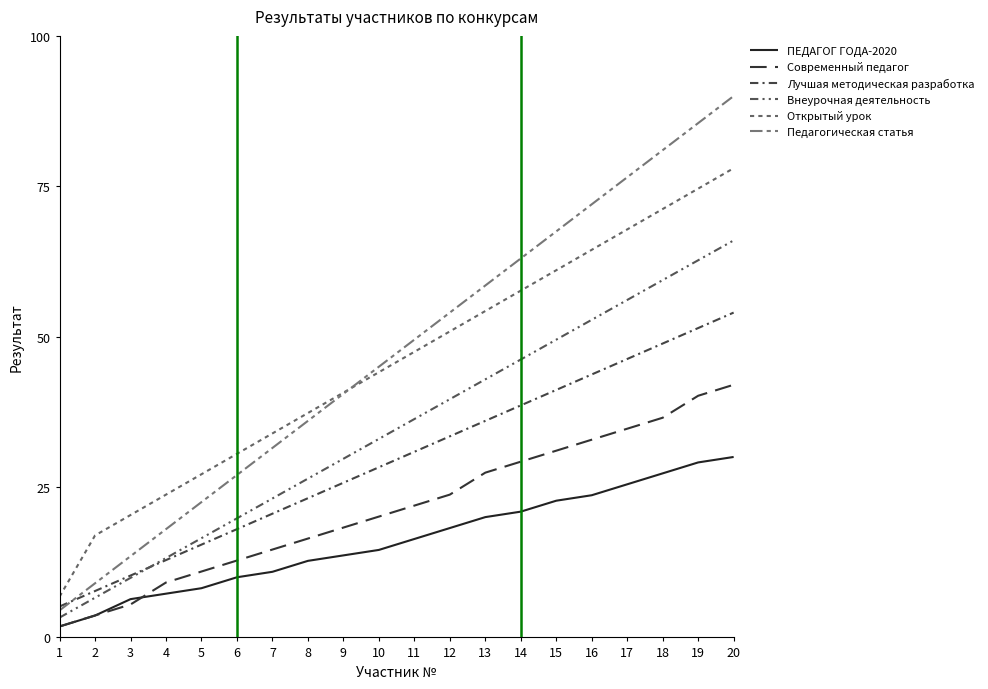

What value does the ПЕДАГОГ ГОДА-2020 series have at 11?

16.4